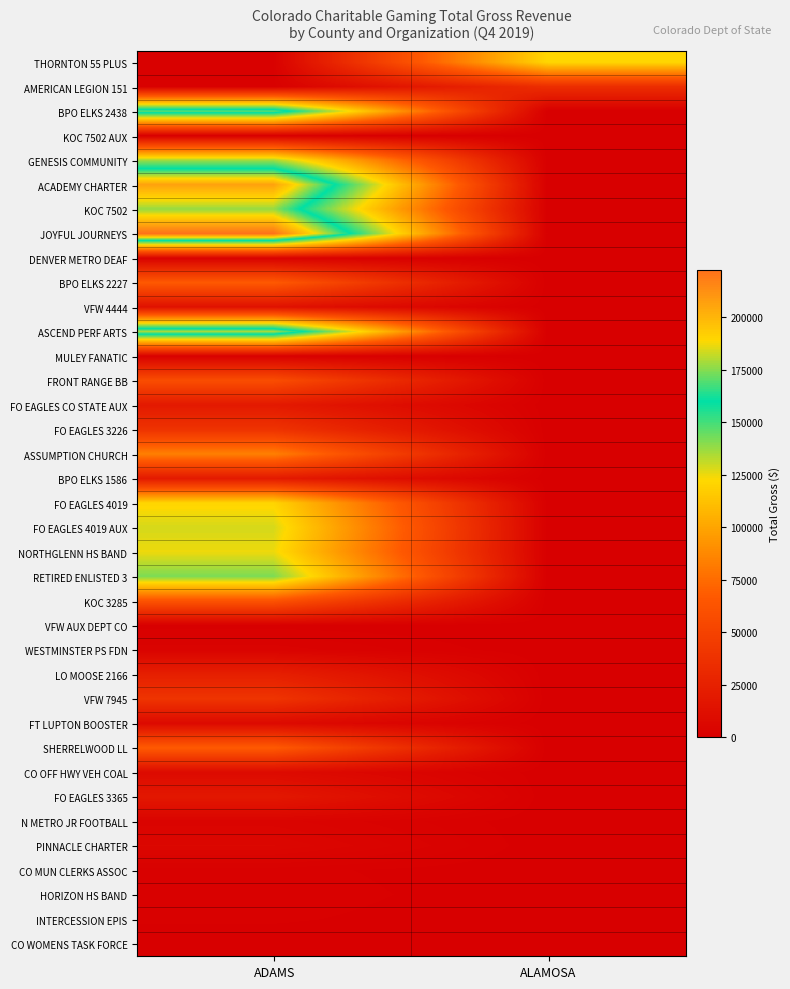

Reading right to left, transcribe all the data shown in this chart.

THORNTON 55 PLUS: ALAMOSA=121540	ADAMS=1606
AMERICAN LEGION 151: ALAMOSA=34364	ADAMS=1332
BPO ELKS 2438: ALAMOSA=0	ADAMS=170706
KOC 7502 AUX: ALAMOSA=0	ADAMS=593
GENESIS COMMUNITY: ALAMOSA=0	ADAMS=135738
ACADEMY CHARTER: ALAMOSA=0	ADAMS=206538
KOC 7502: ALAMOSA=0	ADAMS=176890
JOYFUL JOURNEYS: ALAMOSA=0	ADAMS=222406
DENVER METRO DEAF: ALAMOSA=0	ADAMS=2182
BPO ELKS 2227: ALAMOSA=0	ADAMS=66645
VFW 4444: ALAMOSA=0	ADAMS=13527
ASCEND PERF ARTS: ALAMOSA=0	ADAMS=178816
MULEY FANATIC: ALAMOSA=0	ADAMS=1150
FRONT RANGE BB: ALAMOSA=0	ADAMS=57999
FO EAGLES CO STATE AUX: ALAMOSA=0	ADAMS=19265
FO EAGLES 3226: ALAMOSA=0	ADAMS=38685
ASSUMPTION CHURCH: ALAMOSA=0	ADAMS=83890
BPO ELKS 1586: ALAMOSA=0	ADAMS=19877
FO EAGLES 4019: ALAMOSA=0	ADAMS=120690
FO EAGLES 4019 AUX: ALAMOSA=0	ADAMS=128489
NORTHGLENN HS BAND: ALAMOSA=0	ADAMS=124813
RETIRED ENLISTED 3: ALAMOSA=0	ADAMS=141530
KOC 3285: ALAMOSA=0	ADAMS=62465
VFW AUX DEPT CO: ALAMOSA=0	ADAMS=498
WESTMINSTER PS FDN: ALAMOSA=0	ADAMS=3124
LO MOOSE 2166: ALAMOSA=0	ADAMS=23902
VFW 7945: ALAMOSA=0	ADAMS=39287
FT LUPTON BOOSTER: ALAMOSA=0	ADAMS=8117
SHERRELWOOD LL: ALAMOSA=0	ADAMS=67270
CO OFF HWY VEH COAL: ALAMOSA=0	ADAMS=8603
FO EAGLES 3365: ALAMOSA=0	ADAMS=18076
N METRO JR FOOTBALL: ALAMOSA=0	ADAMS=3867
PINNACLE CHARTER: ALAMOSA=0	ADAMS=6143
CO MUN CLERKS ASSOC: ALAMOSA=0	ADAMS=1230
HORIZON HS BAND: ALAMOSA=0	ADAMS=1547
INTERCESSION EPIS: ALAMOSA=0	ADAMS=1052
CO WOMENS TASK FORCE: ALAMOSA=0	ADAMS=88